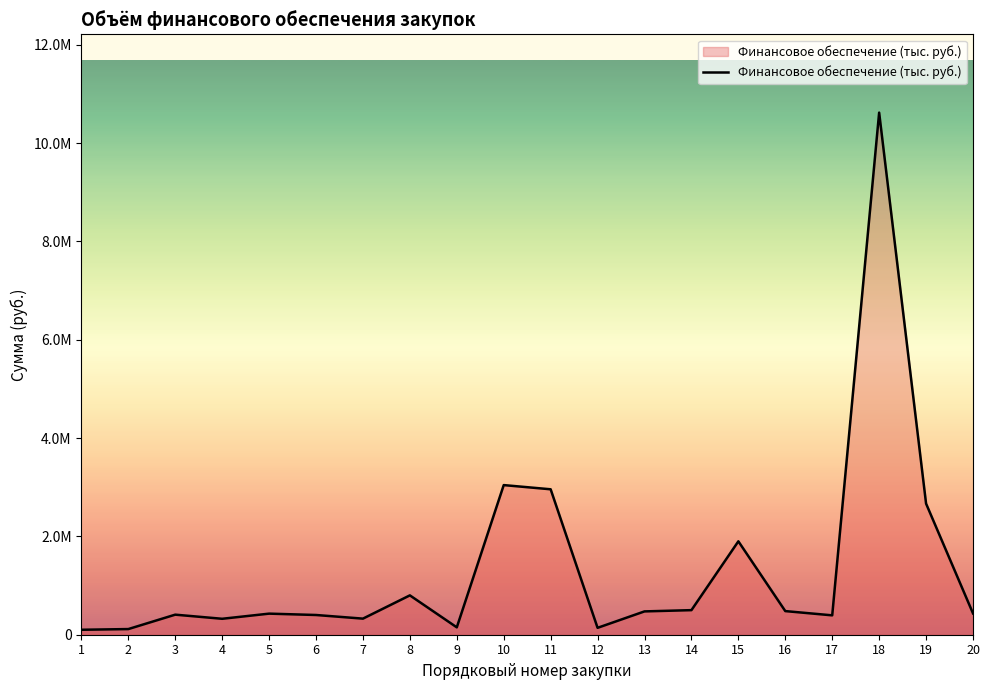

Does the chart have visible grid lines?

No